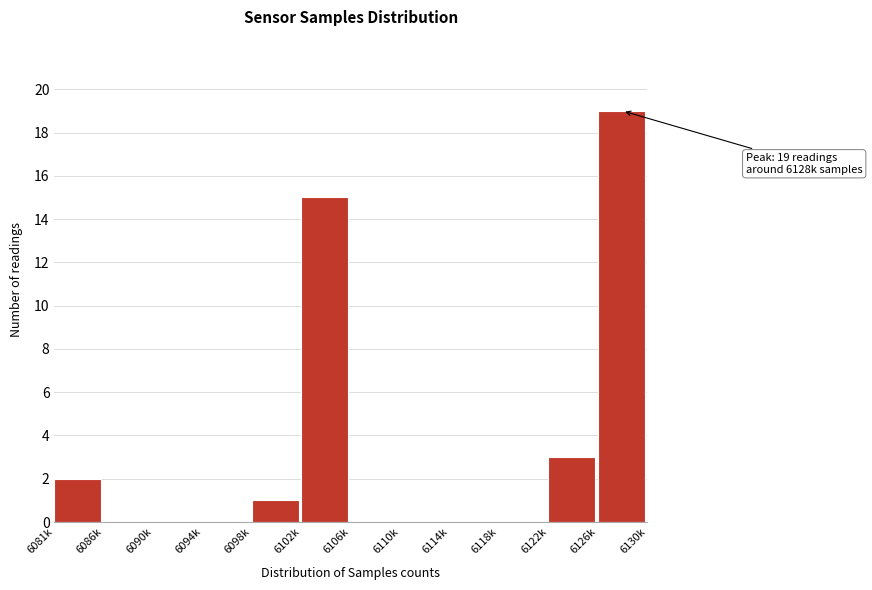

Reading right to left, list all the values displayed in this chart.

6126k=19	6122k=3	6118k=0	6114k=0	6110k=0	6106k=0	6102k=15	6098k=1	6094k=0	6090k=0	6086k=0	6081k=2